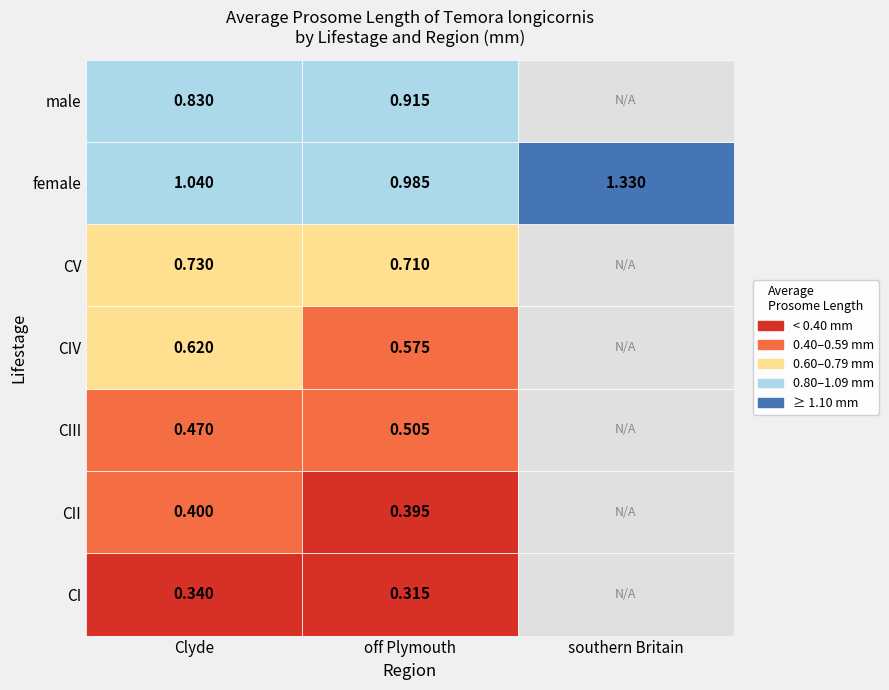

What is the spread (max minus min) of values at Clyde?

0.7